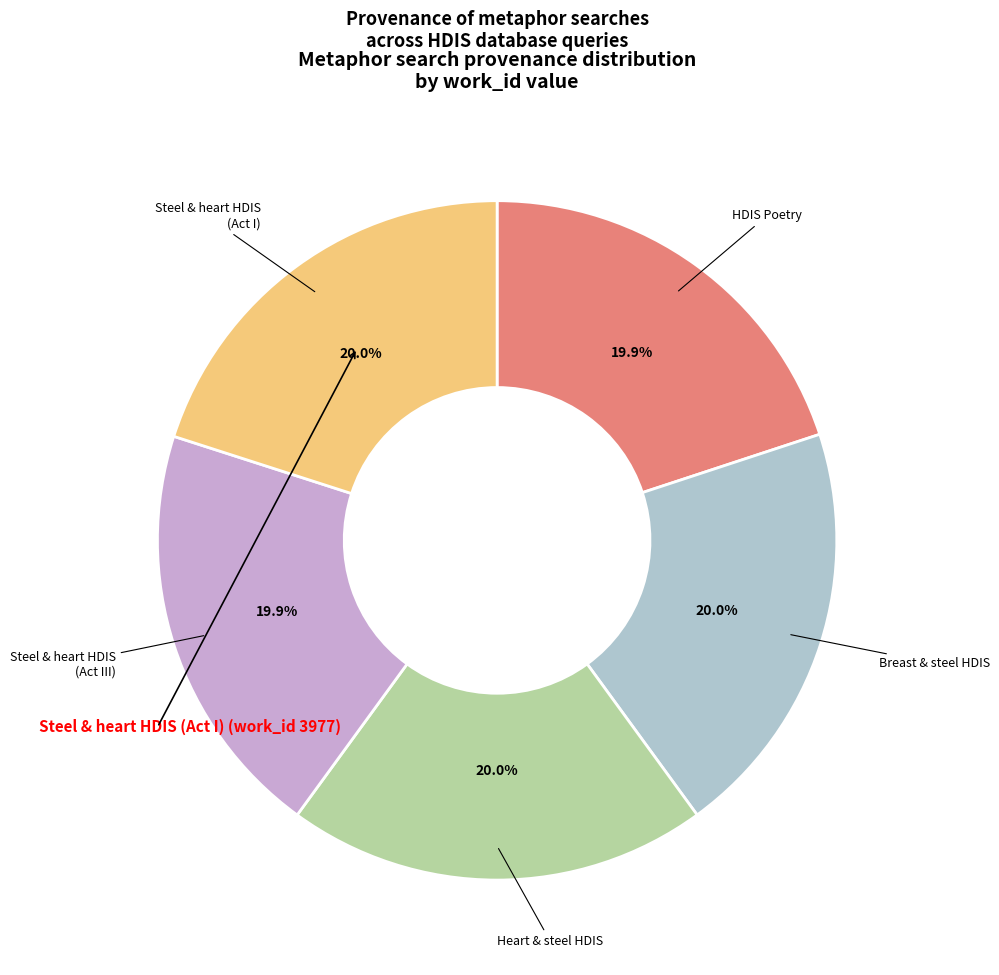

Is there a majority slice in this chart?

No